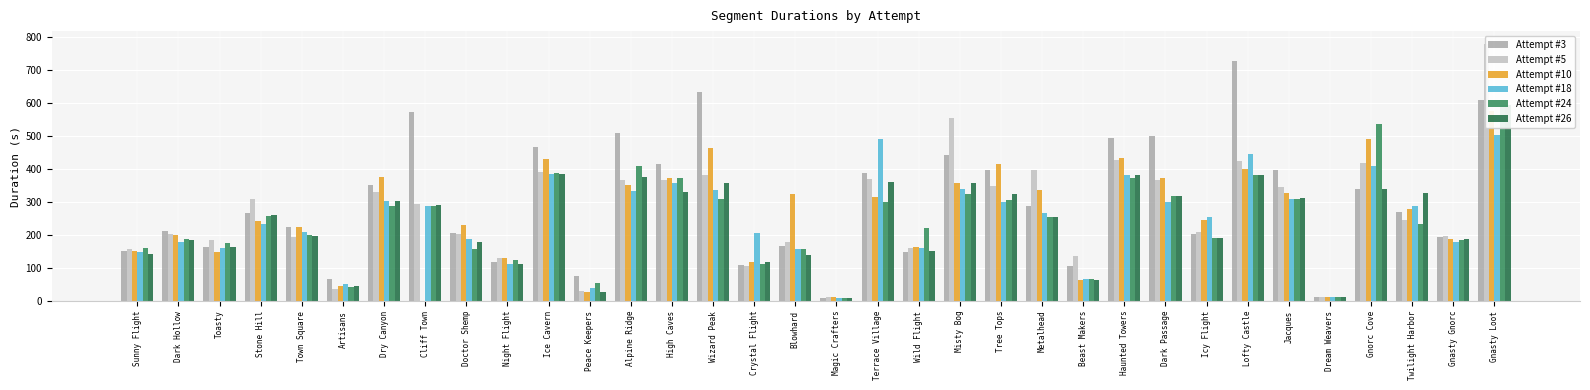

Reading left to right, transcribe all the data shown in this chart.

Attempt #3: 151.9	212.0	164.4	267.2	223.1	66.8	352.9	572.7	206.5	116.9	468.6	74.1	510.0	414.4	632.7	107.8	165.9	10.1	387.7	147.1	444.1	396.3	287.8	104.5	493.0	501.5	202.0	729.0	395.9	11.8	339.5	271.2	193.7	610.8
Attempt #5: 157.3	202.8	183.6	309.8	194.1	37.4	329.8	293.7	202.1	131.3	389.7	28.7	368.0	365.6	383.4	106.5	177.6	10.6	371.4	160.9	553.7	350.0	396.6	136.4	428.6	368.1	208.7	423.3	346.4	11.8	418.2	246.8	198.2	779.8
Attempt #10: 150.1	200.3	148.7	242.7	223.7	46.4	376.2	0.0	230.1	129.4	431.9	28.3	351.4	372.9	464.3	116.7	323.8	10.7	315.6	162.1	359.2	415.5	336.5	62.7	434.6	373.8	244.1	401.5	327.9	11.3	490.6	277.7	186.4	577.1
Attempt #18: 149.6	179.9	160.6	232.8	209.7	51.8	302.8	288.5	187.5	111.6	386.4	40.0	334.1	358.1	335.6	206.7	158.4	10.0	490.3	159.1	340.6	299.5	266.9	66.1	383.4	300.8	253.7	447.3	308.1	11.4	409.0	287.2	178.2	503.0
Attempt #24: 160.2	189.2	176.3	256.5	198.9	43.4	289.3	286.8	159.0	123.0	388.8	53.3	409.3	372.4	309.6	112.9	157.7	9.9	299.3	222.5	325.9	305.4	255.6	67.9	371.8	319.2	190.5	382.4	307.8	11.2	535.8	234.5	183.5	595.1
Attempt #26: 143.3	185.8	164.7	259.6	196.7	44.5	303.0	291.7	178.1	113.3	385.3	27.7	377.3	329.9	356.5	117.8	139.6	10.2	360.6	152.4	359.1	323.1	256.0	62.1	381.2	317.4	190.5	382.7	311.7	11.1	340.4	327.5	189.1	594.1